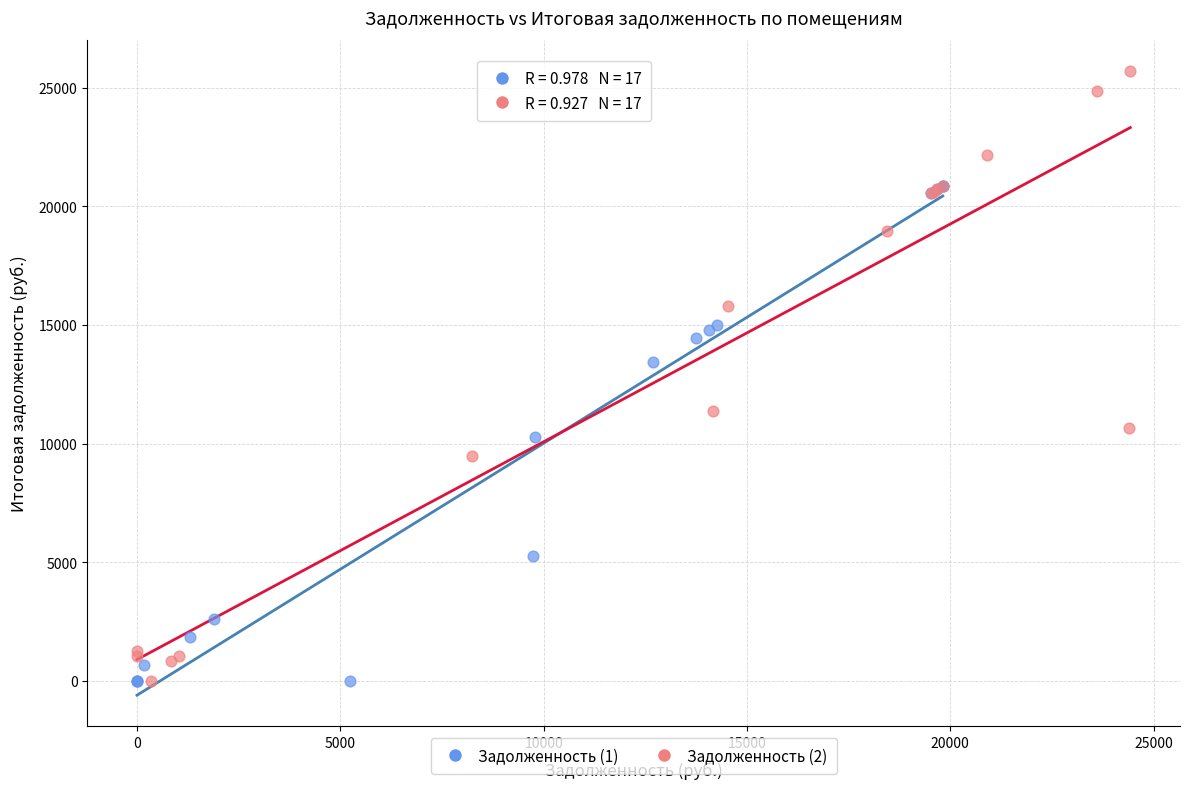

Which series has the widest spread of Y values?

Задолженность (2)